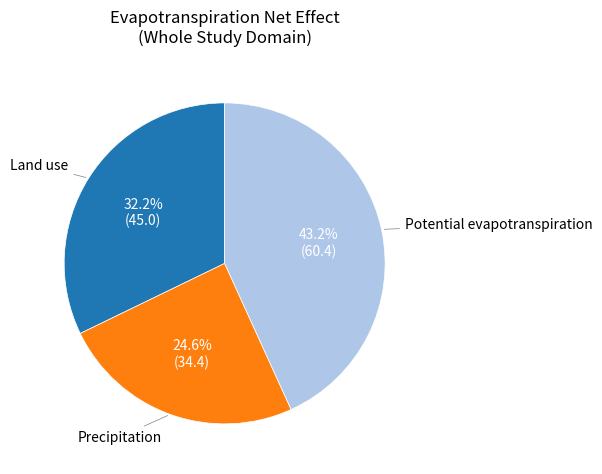

Which has a higher value, Precipitation or Land use?

Land use